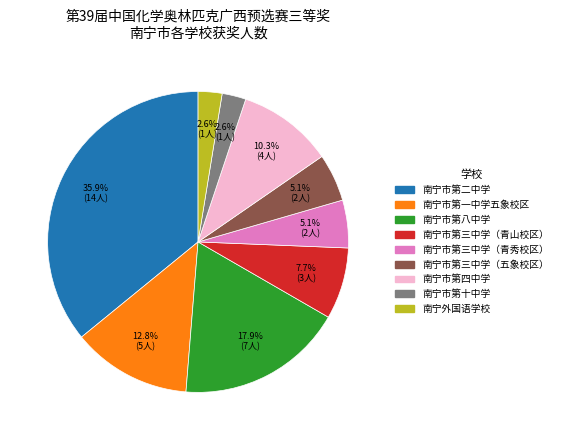

Does 南宁市第一中学五象校区 represent more than half of the total?

No